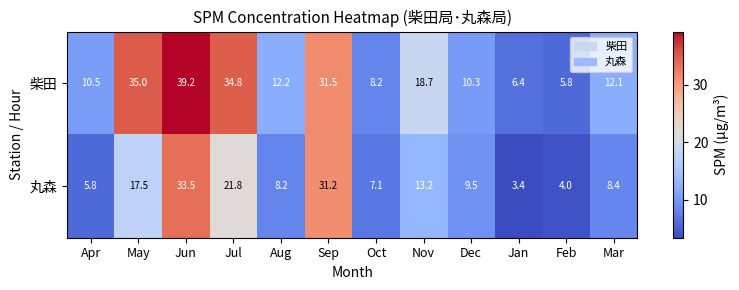

How many distinct data groups are displayed?

2